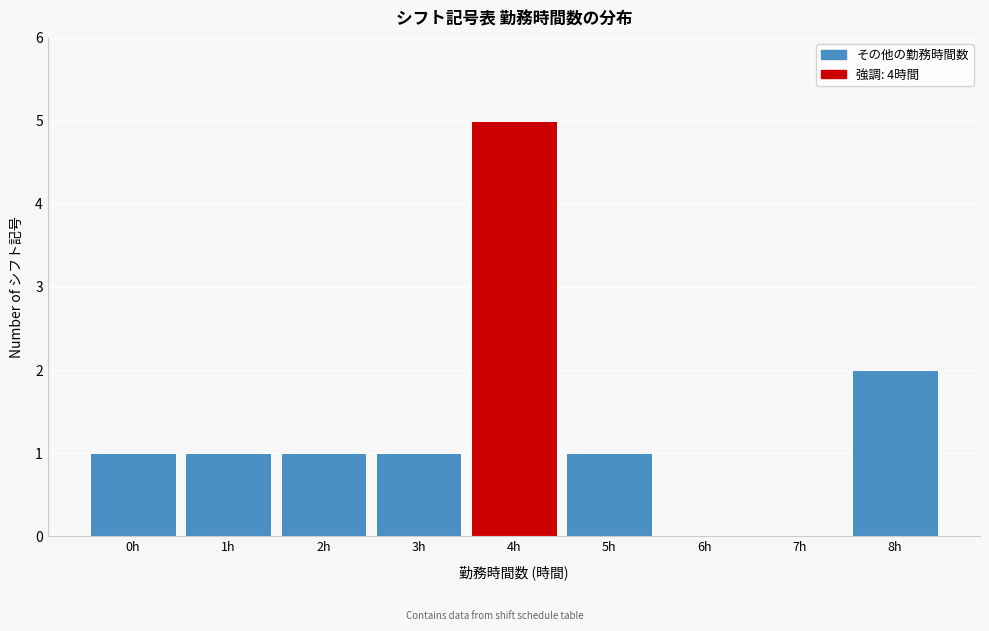

Reading left to right, what are all the values shown in this chart?

0h=1	1h=1	2h=1	3h=1	4h=5	5h=1	6h=0	7h=0	8h=2